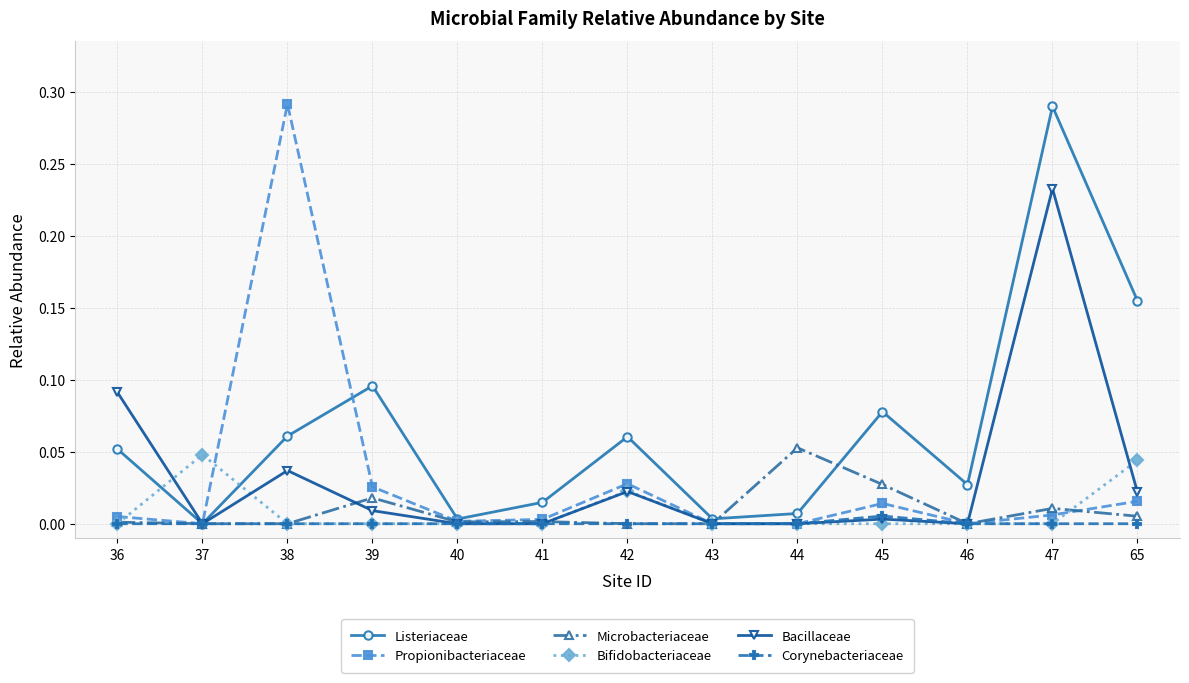

Is the value of Bifidobacteriaceae at 65 greater than the value of Corynebacteriaceae at 65?

Yes